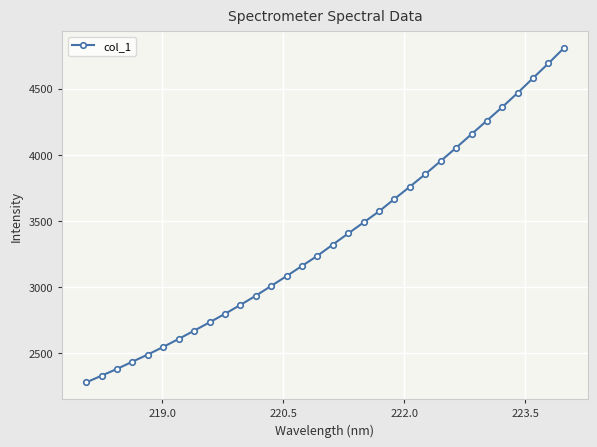

What is the difference between the maximum and minimum values?

2527.1